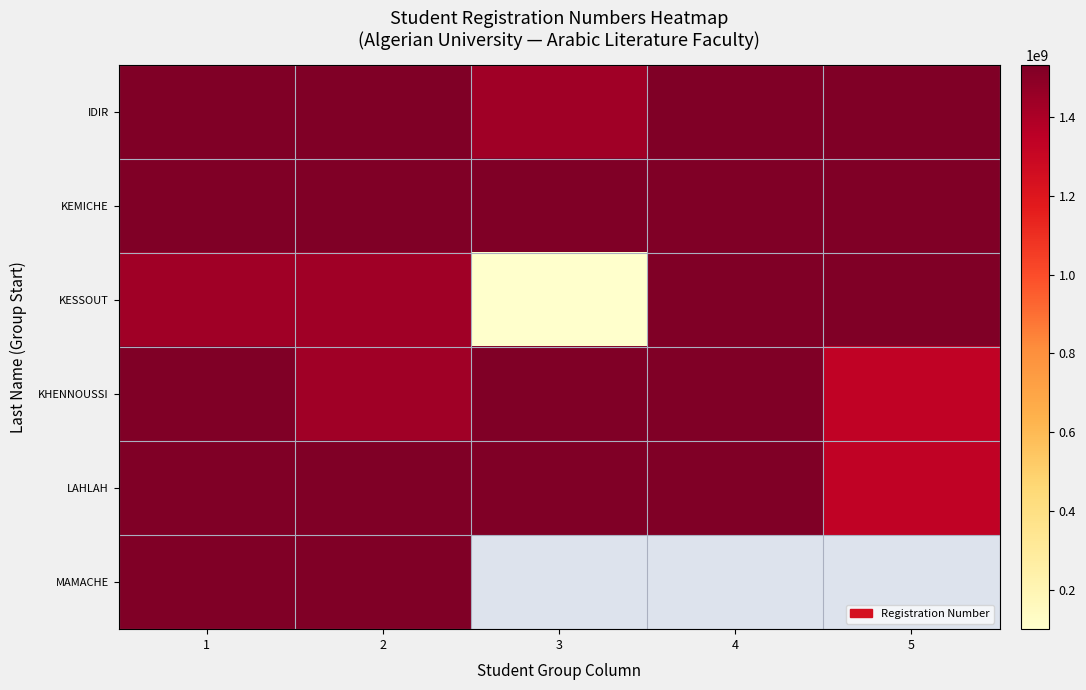

True or false: MAMACHE has a value of 1533001810.0 at 2.

True